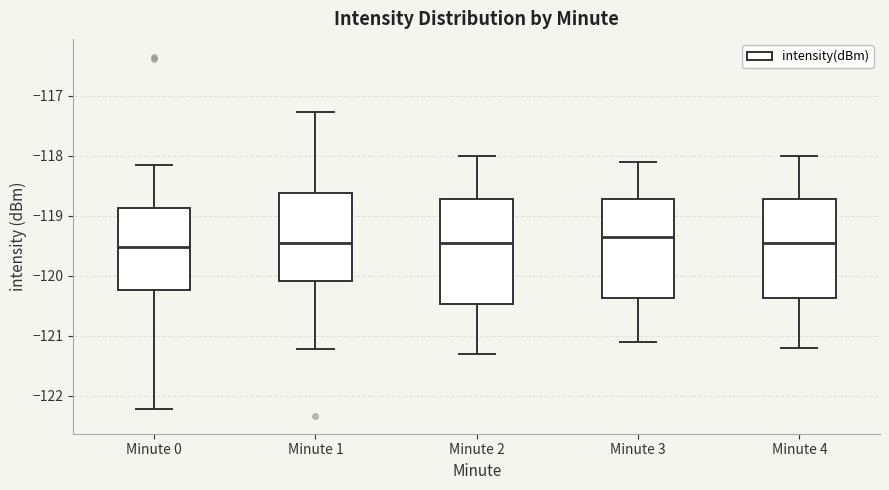

Reading left to right, read every box against the y-axis: the position of its median line, the range the box covers, and the ends of its whiskers. The values are not printed on the chart, so give them approximately, as read against the axis.

Minute 0: median -119.5, box -120.2 to -118.9, whiskers -122.2 to -118.2
Minute 1: median -119.4, box -120.1 to -118.6, whiskers -121.2 to -117.3
Minute 2: median -119.4, box -120.5 to -118.7, whiskers -121.3 to -118.0
Minute 3: median -119.3, box -120.4 to -118.7, whiskers -121.1 to -118.1
Minute 4: median -119.4, box -120.4 to -118.7, whiskers -121.2 to -118.0